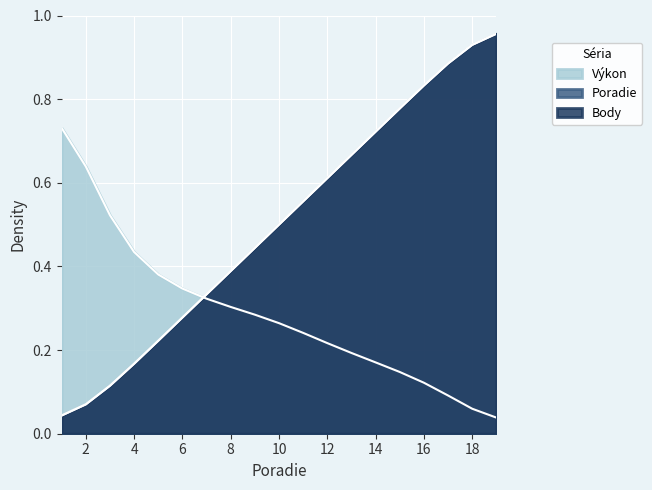

What is the difference between the maximum and minimum values in the Body series?

0.9